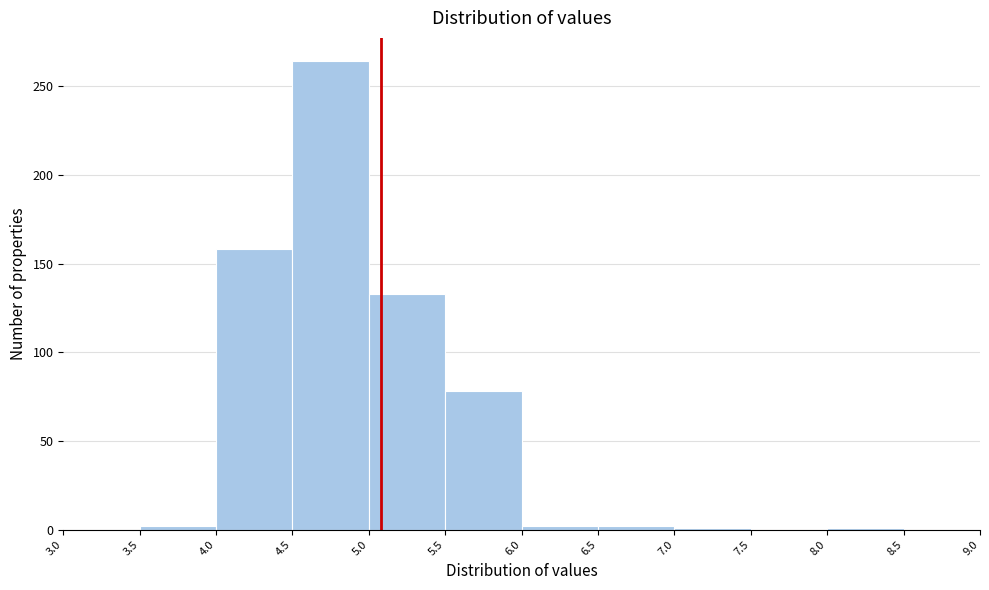

Which range on the x-axis has the tallest bar?

4.5 to 5.0